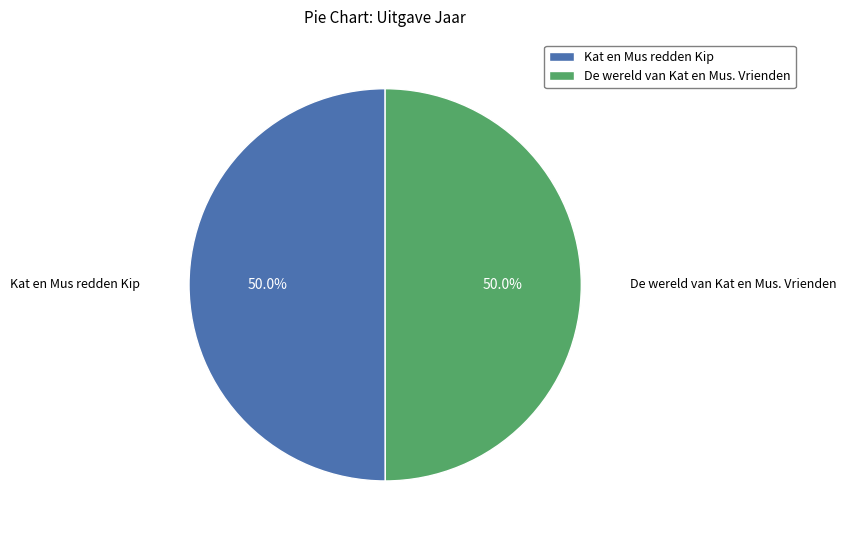

Do De wereld van Kat en Mus. Vrienden and Kat en Mus redden Kip together represent more than half of the pie?

Yes